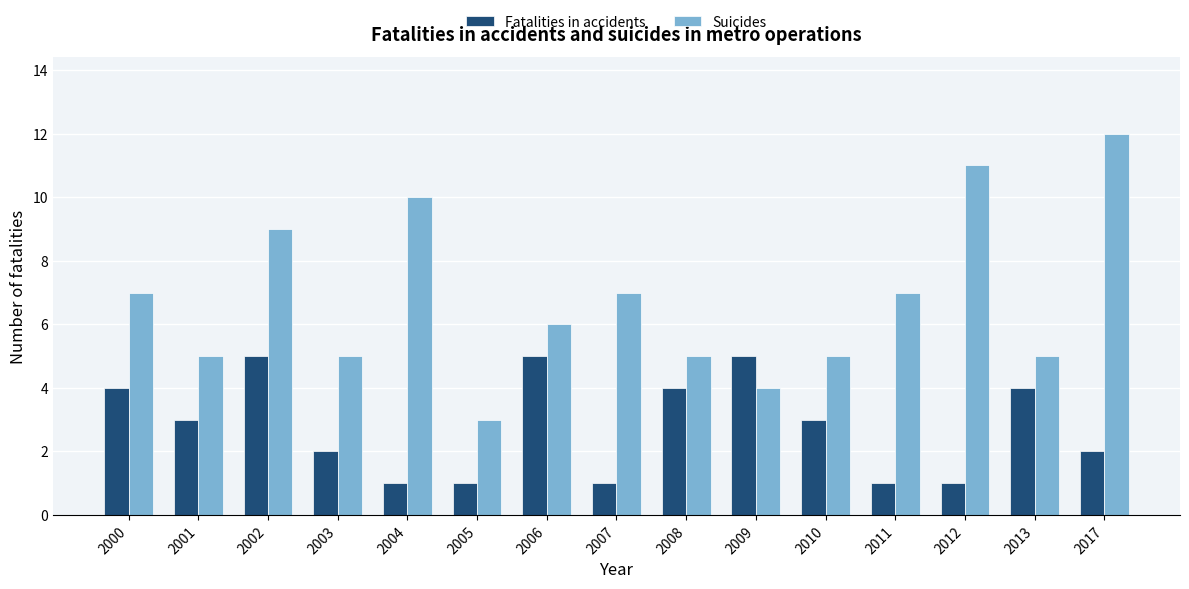

What value does the Fatalities in accidents series have at 2002?

5